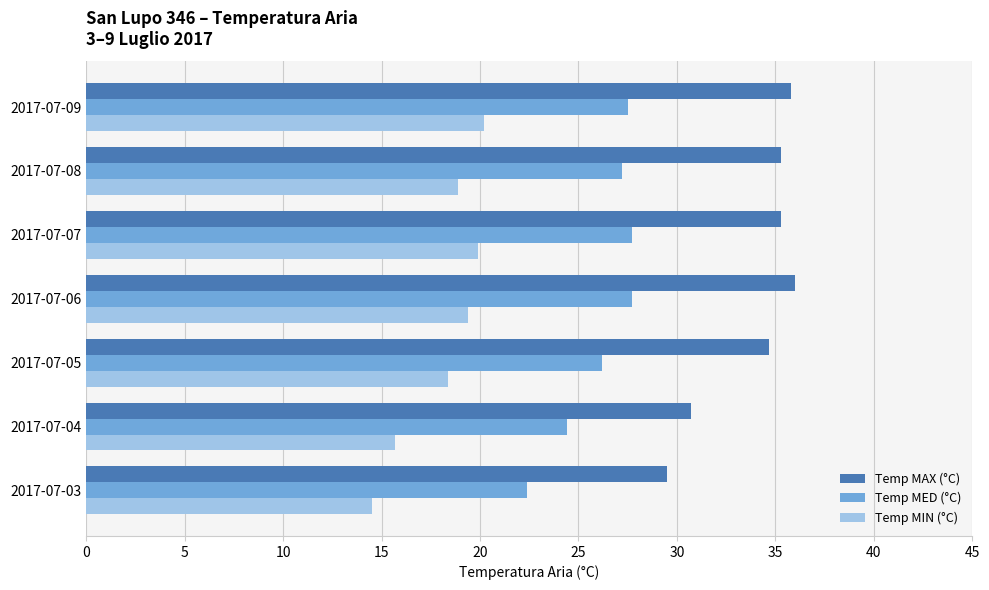

What is the spread (max minus min) of values at 2017-07-07?

15.4